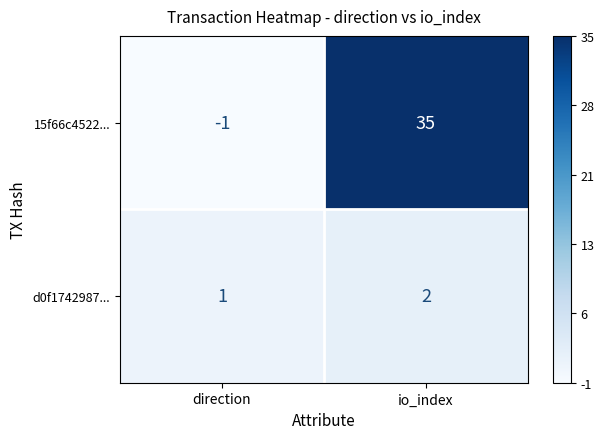

Between direction and io_index, which series saw the biggest shift?

15f66c4522...